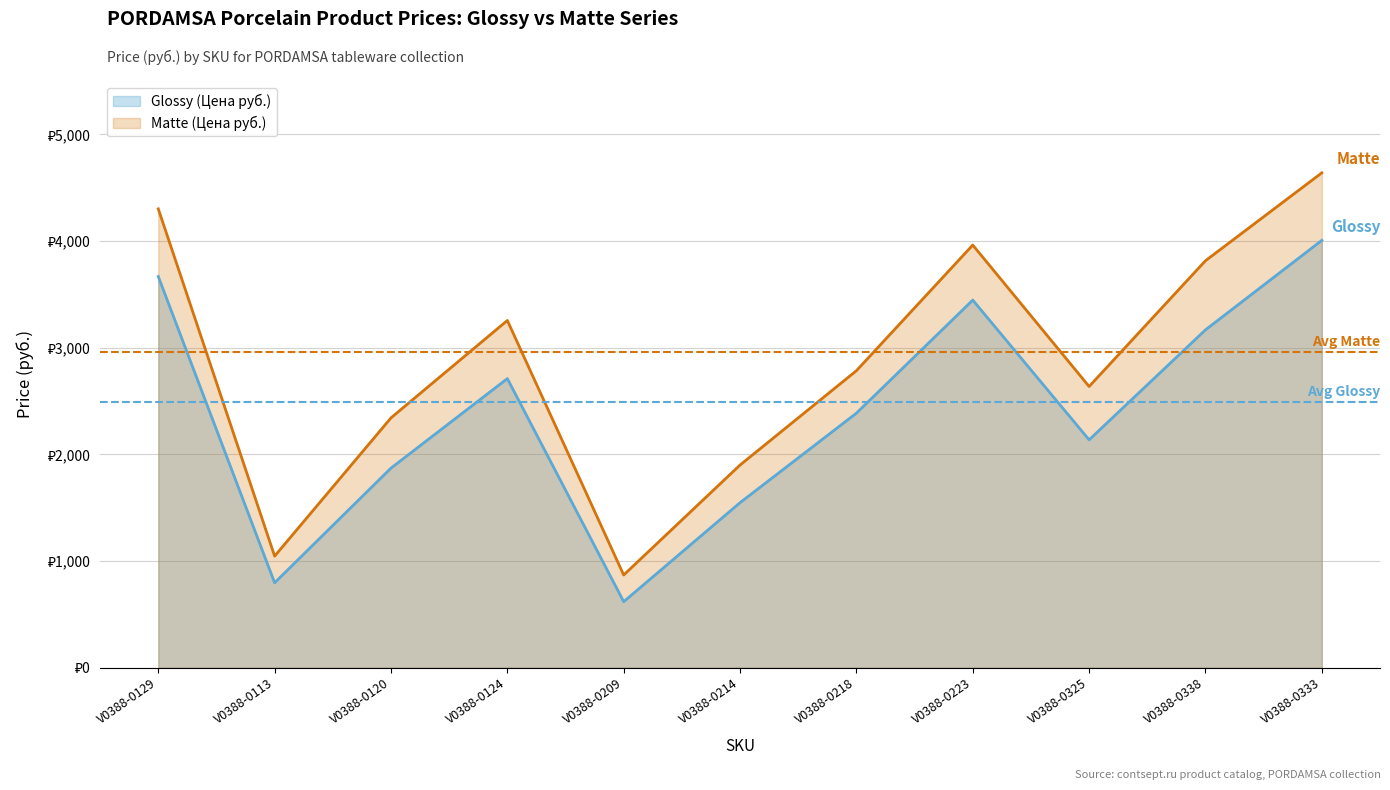

Which has a higher value, V0388-0124 or V0388-0129?

V0388-0129